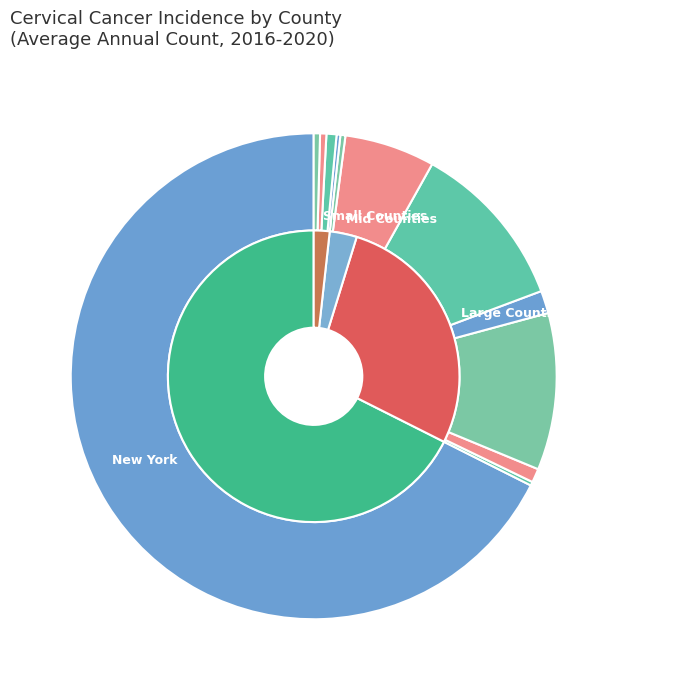

Which slice is the largest?

New York